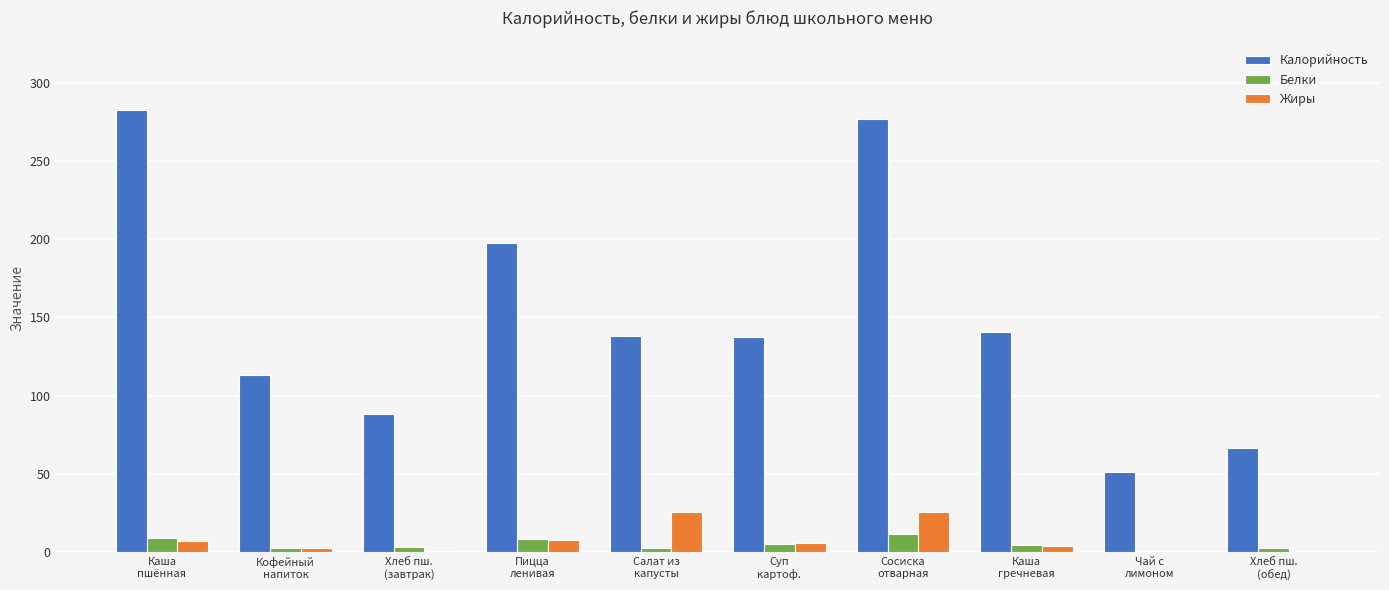

Which series has the widest spread of values?

Калорийность